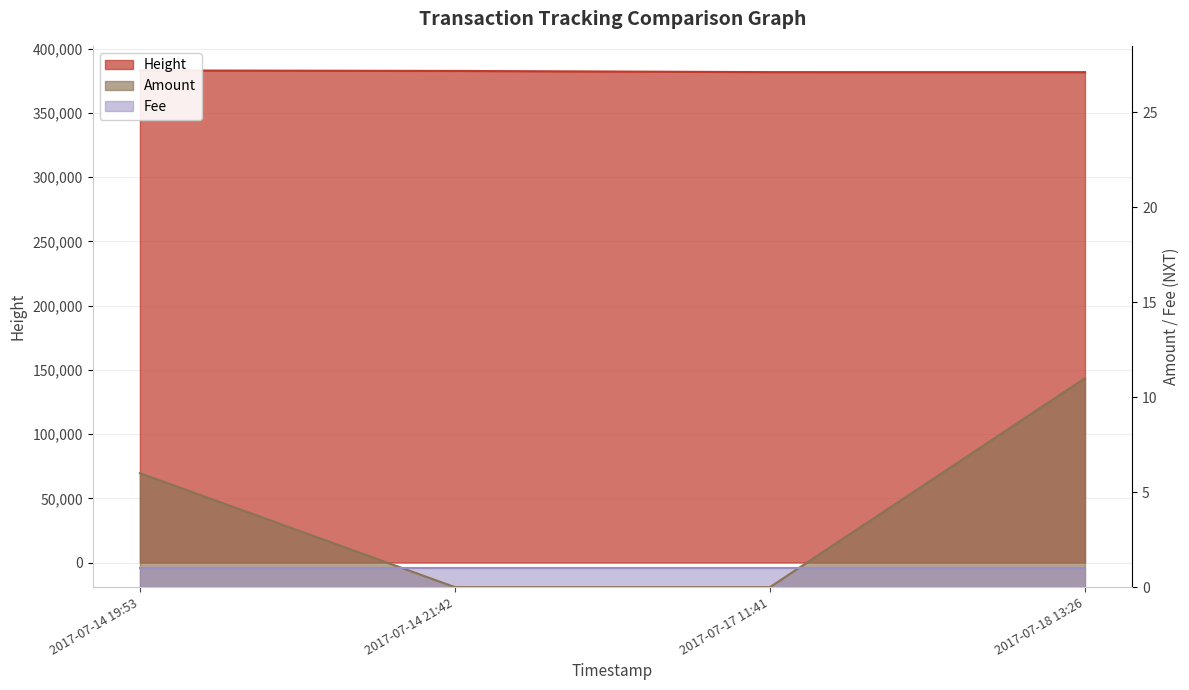

True or false: Height and Amount intersect in this chart.

False